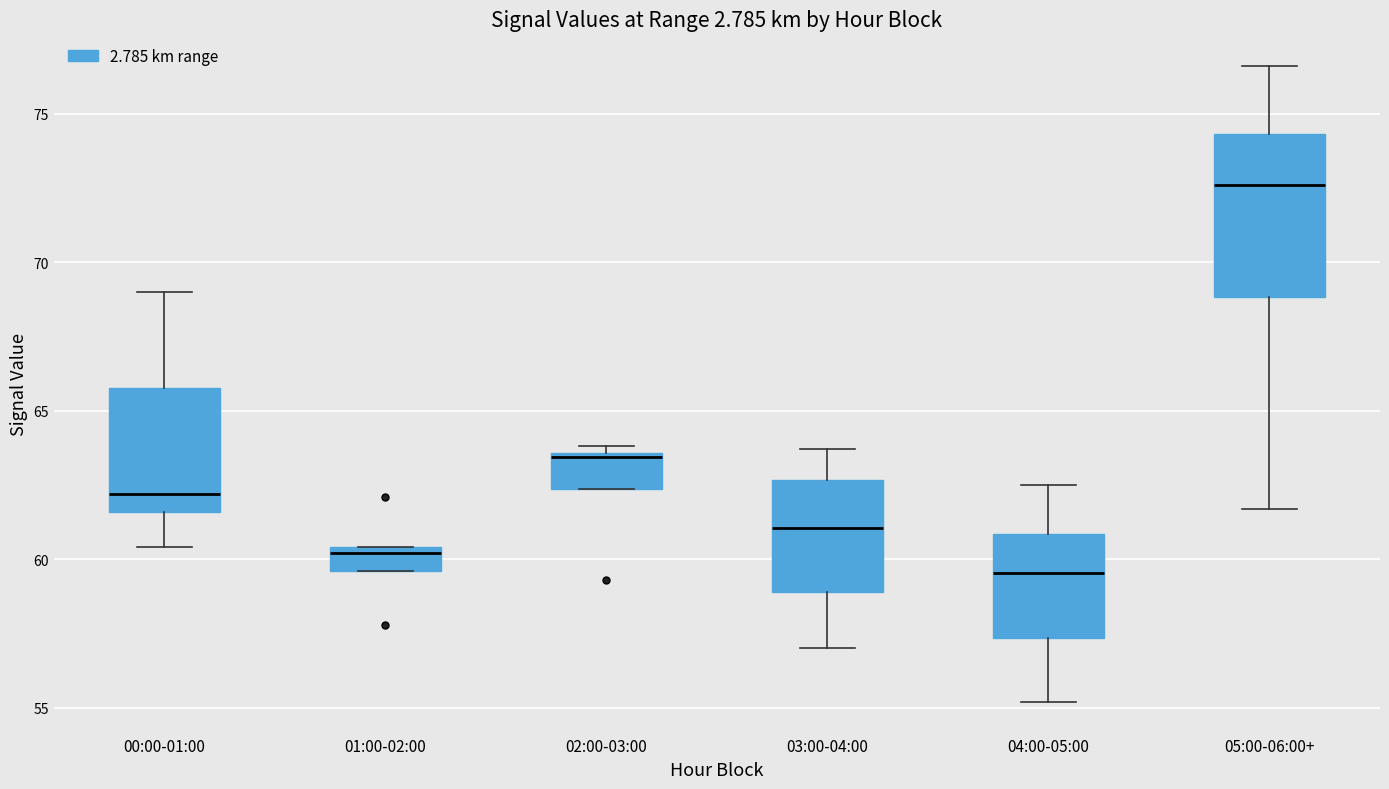

Which box has the highest median line?

05:00-06:00+